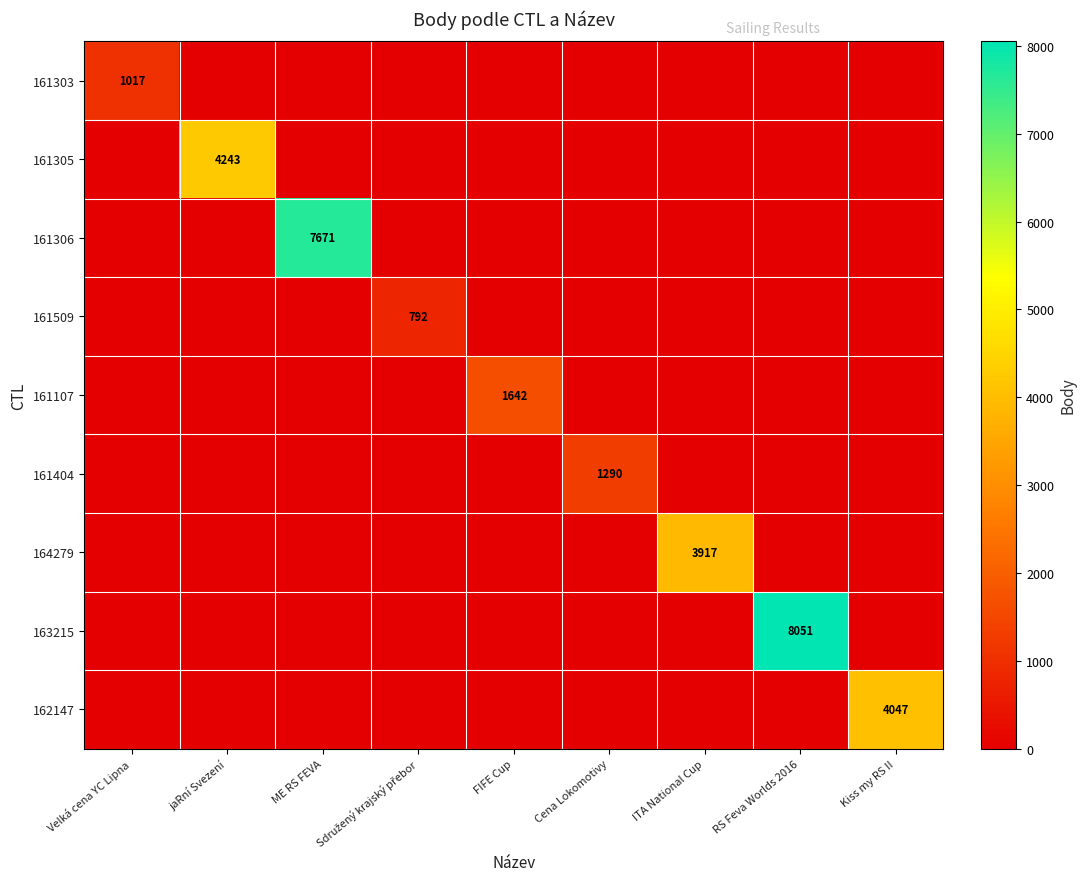

What is the greatest value displayed?

8051.0